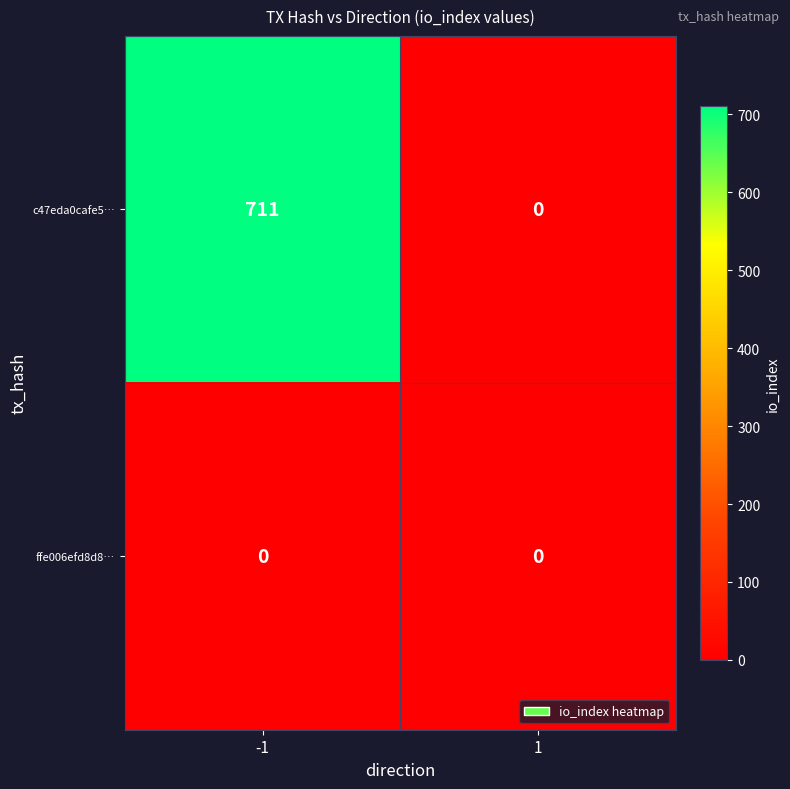

Reading right to left, list all the values displayed in this chart.

c47eda0cafe5…: 0	711
ffe006efd8d8…: 0	0